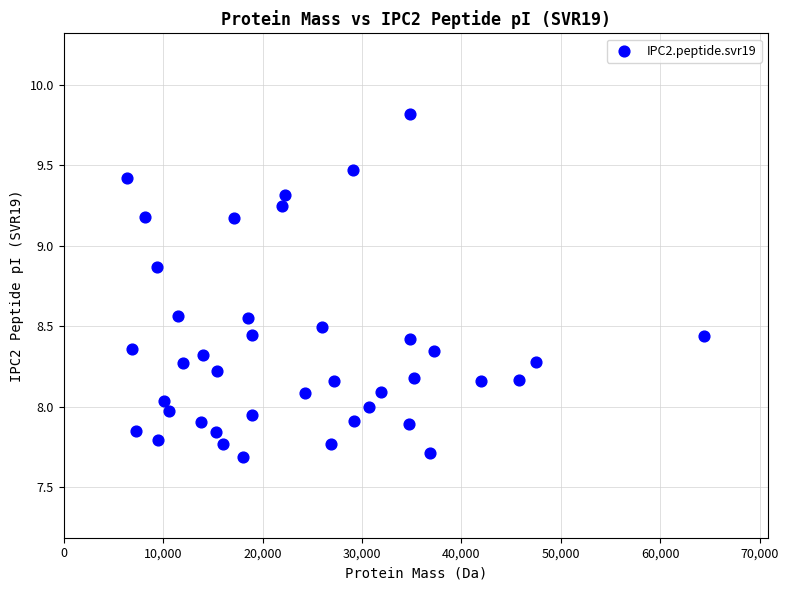

What is the range of Y values (max minus min)?

2.1